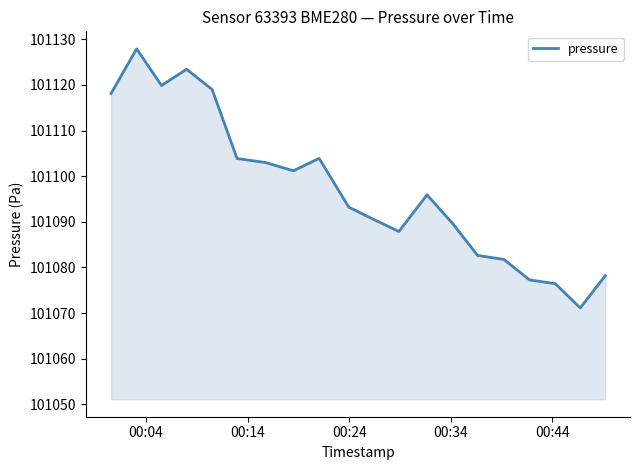

What is the greatest value displayed?

101127.9